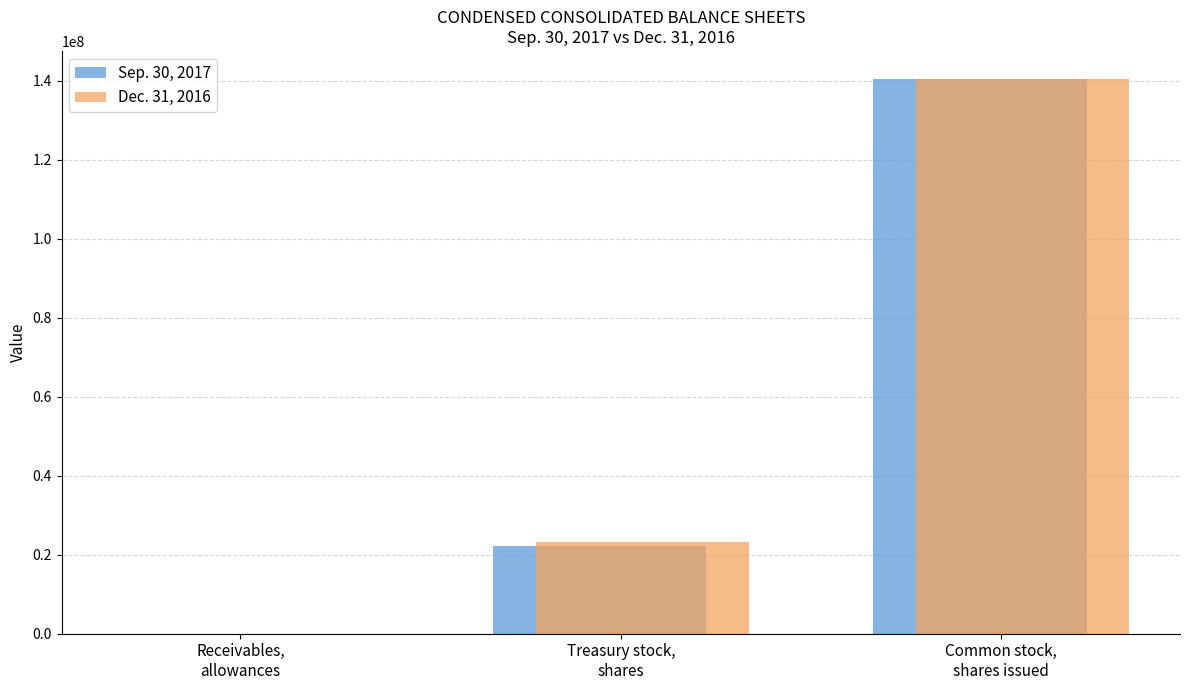

What is the maximum value shown in the chart?

140525055